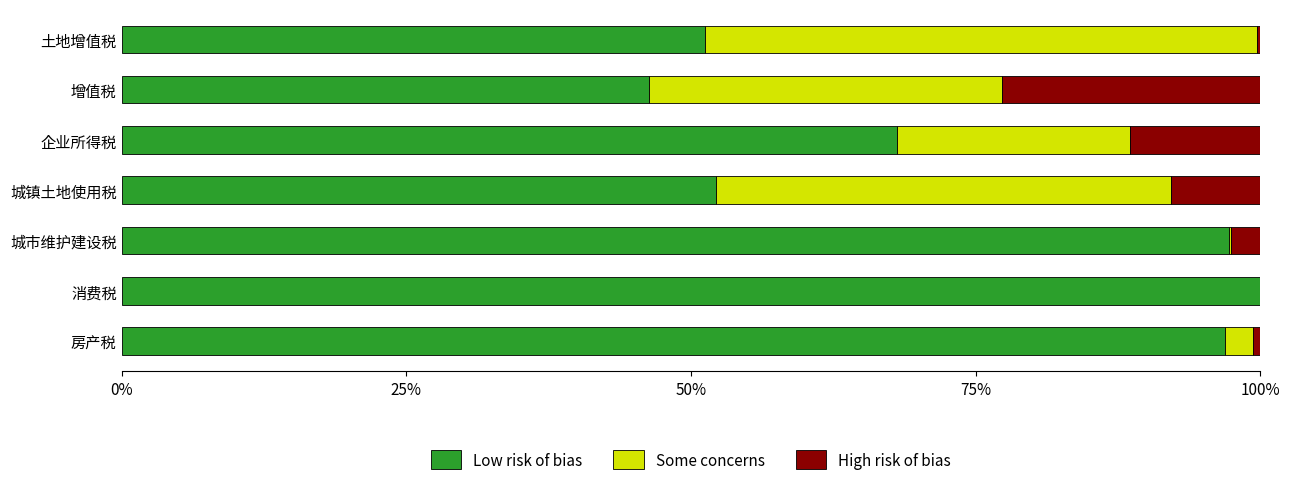

What is the highest value of the Low risk of bias series?

100.0